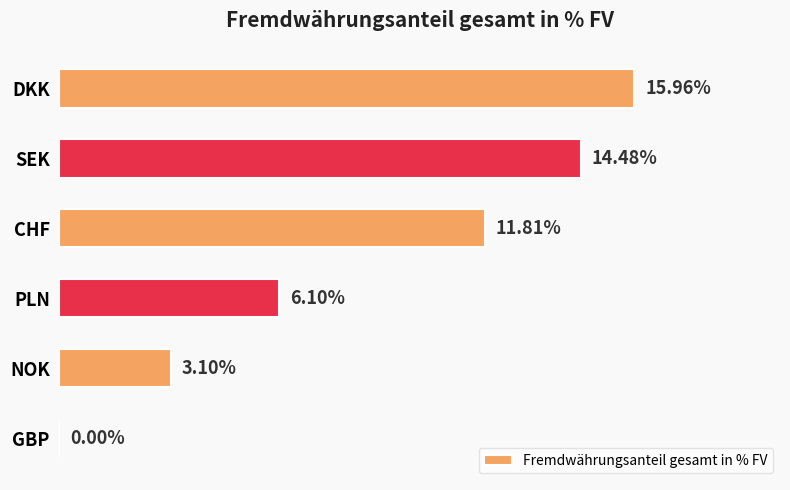

At which category does the chart reach its peak across all series?

DKK